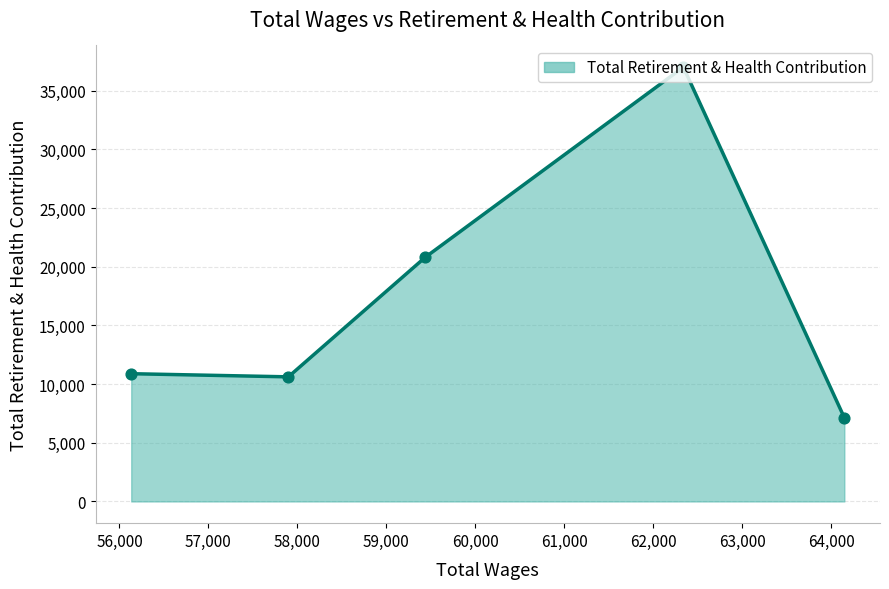

What is the average value?

17290